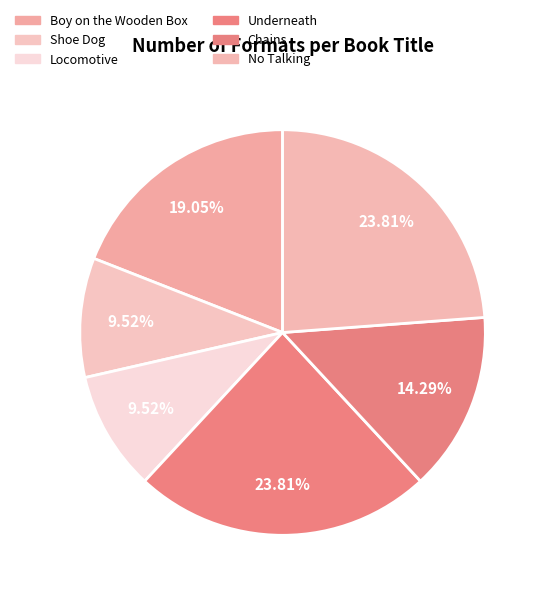

Which has a higher value, Chains or Locomotive?

Chains